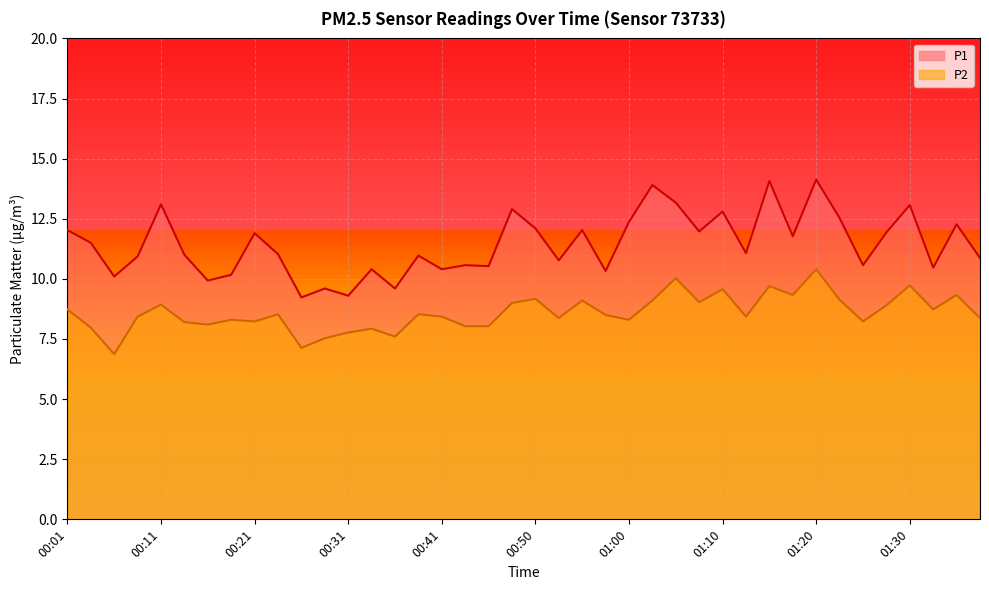

True or false: P2 and P1 cross at least once.

False